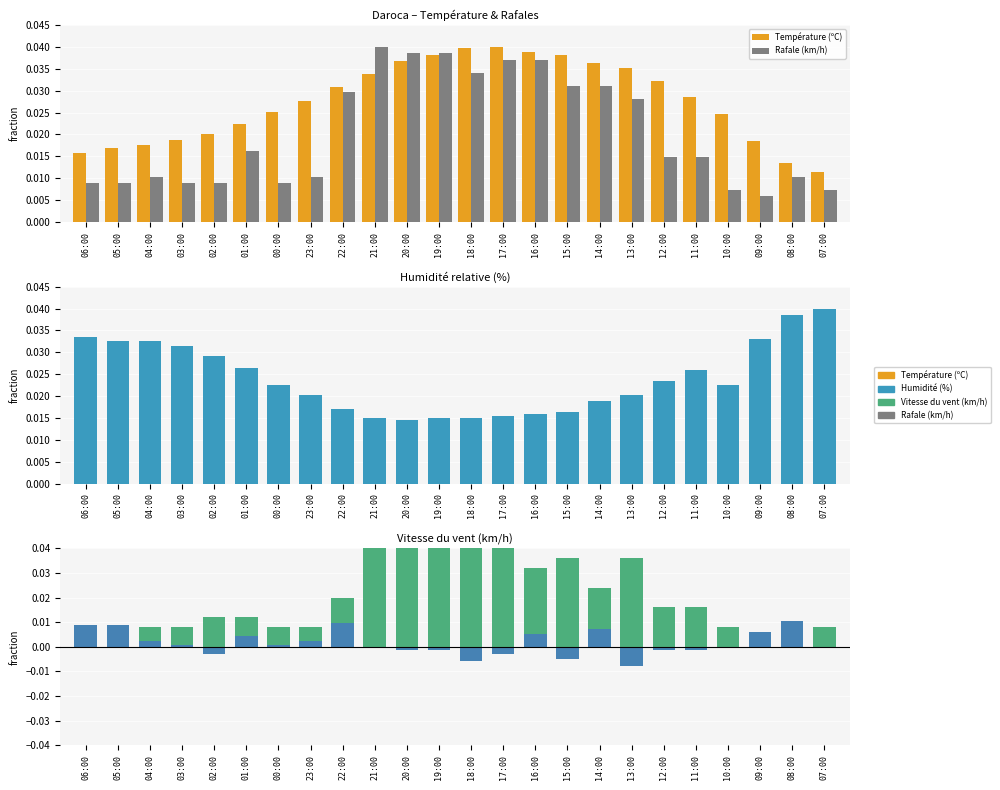

At which label does Humidité (%) reach its peak?

07:00